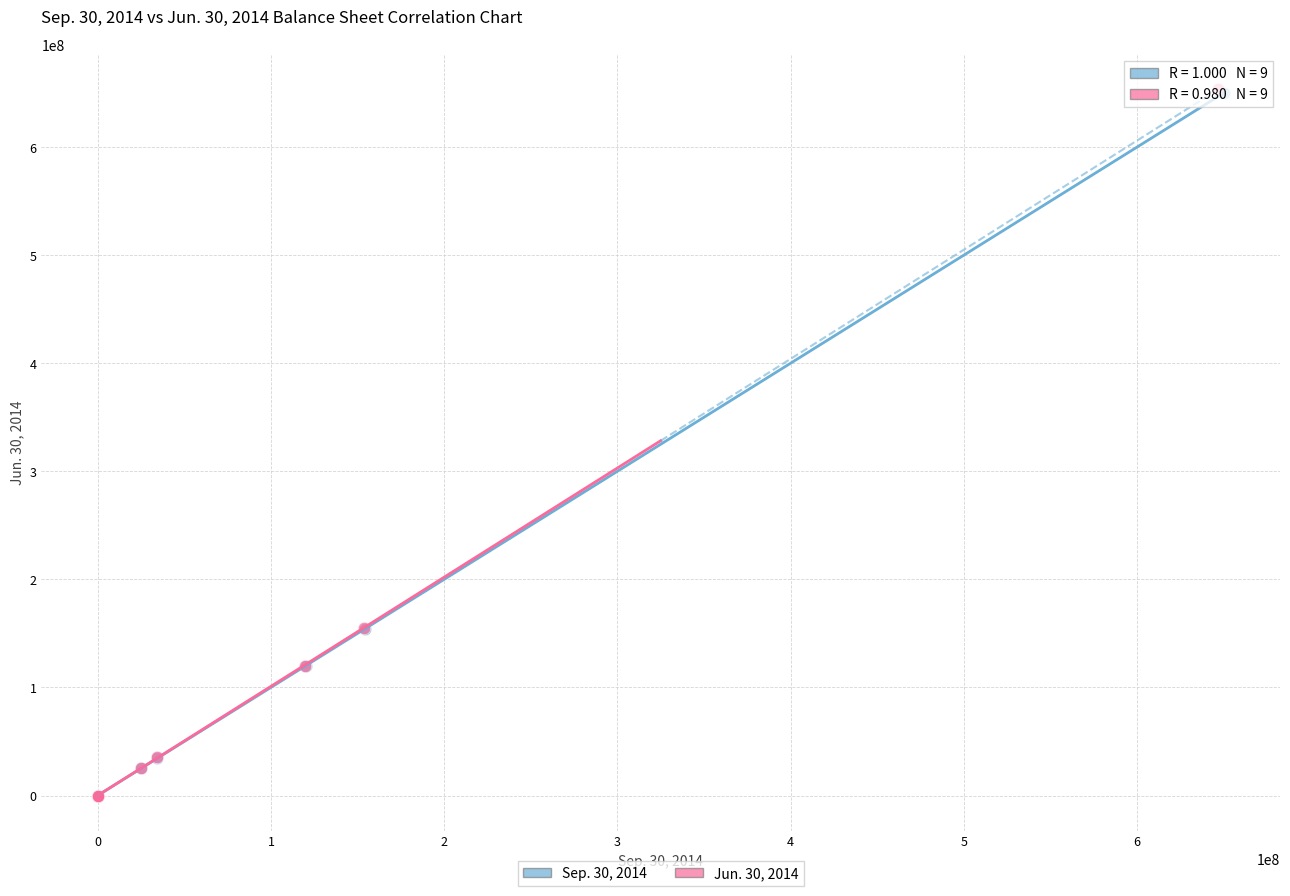

Which series has the largest Y range (max minus min)?

Jun. 30, 2014